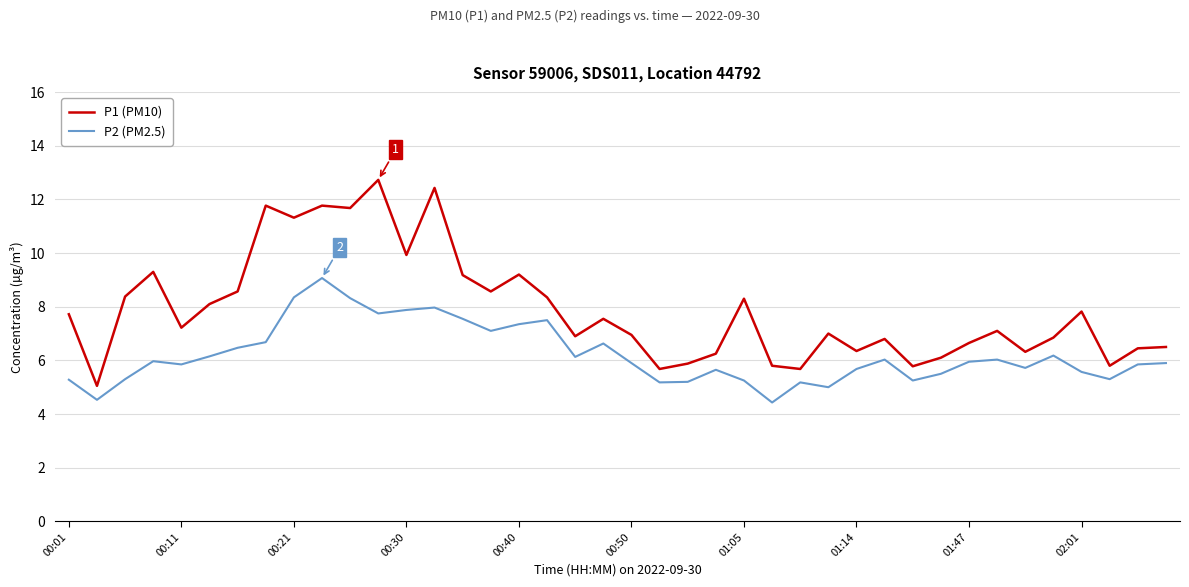

Which series has the largest range (max minus min)?

P1 (PM10)